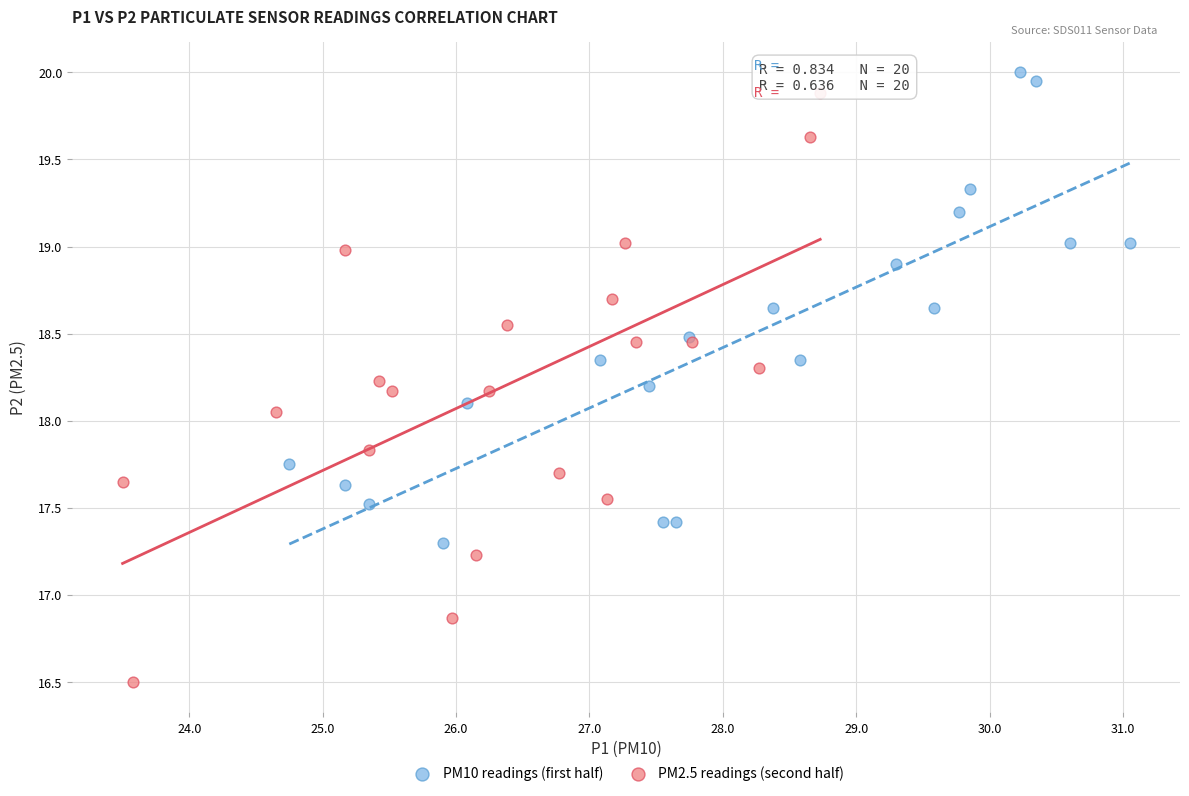

Which series reaches the minimum Y coordinate?

PM2.5 readings (second half)